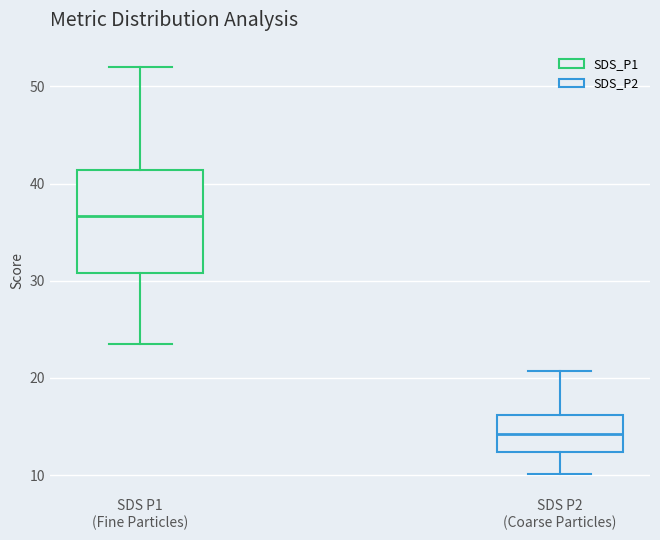

Where does the median line of the box for SDS P2 (Coarse Particles) sit on the y-axis? The values are not printed on the chart, so give them approximately, as read against the axis.

14